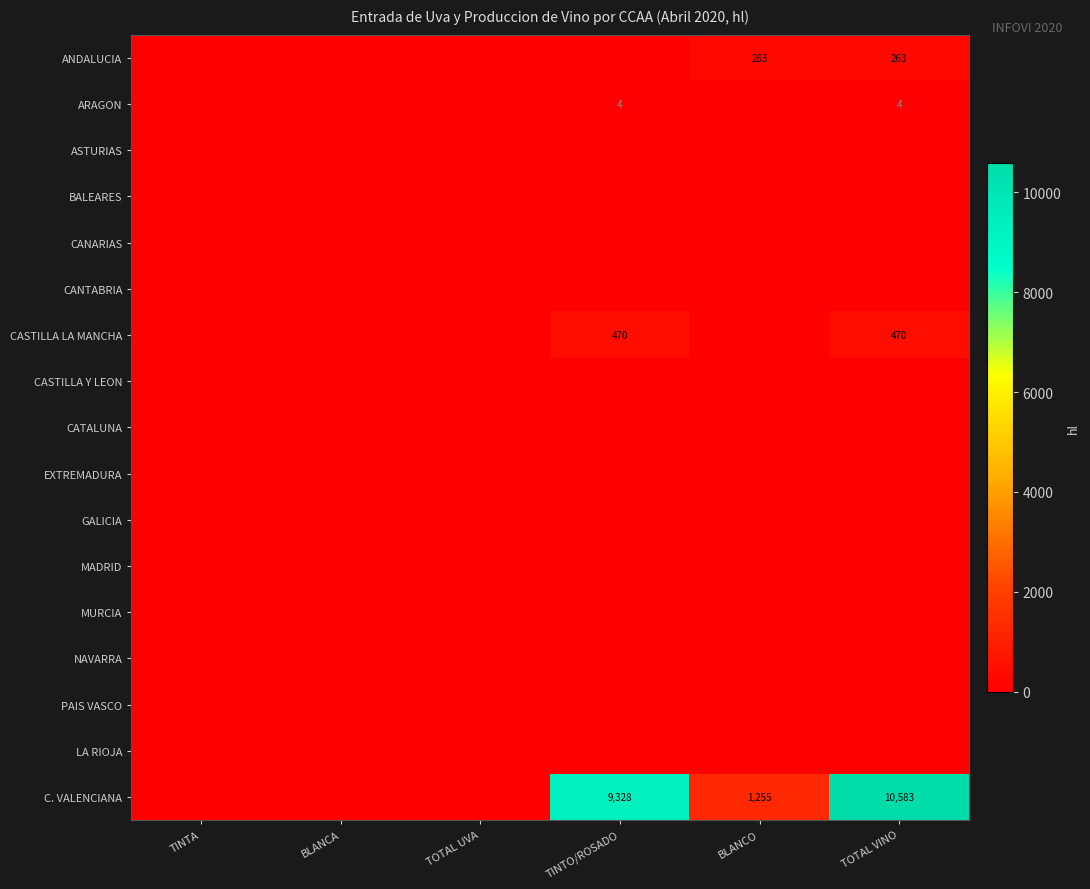

What is the difference between the maximum and minimum values in the CASTILLA LA MANCHA series?

470